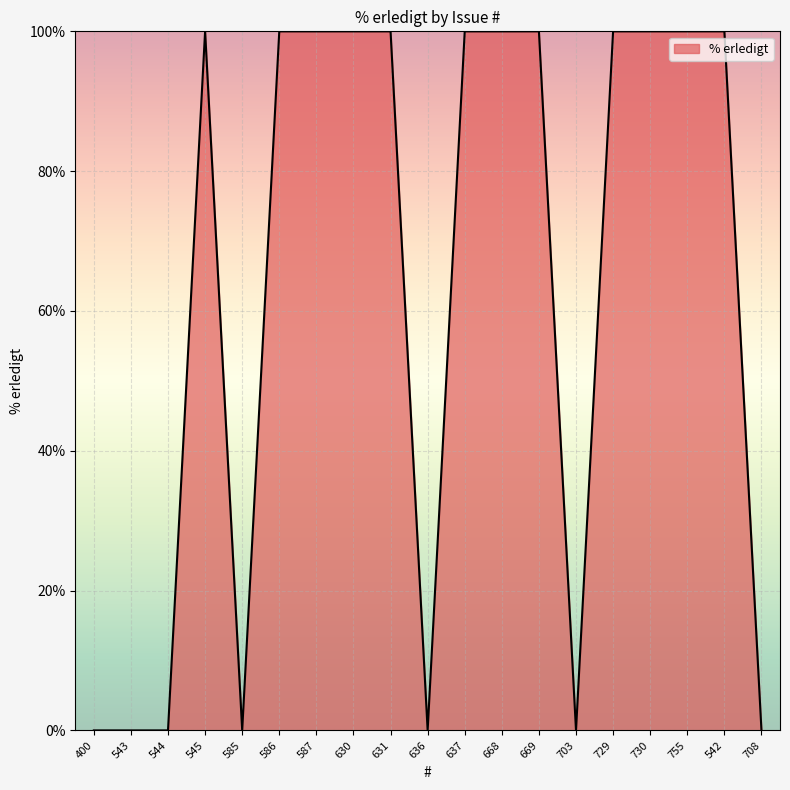

What is the maximum value shown in the chart?

100